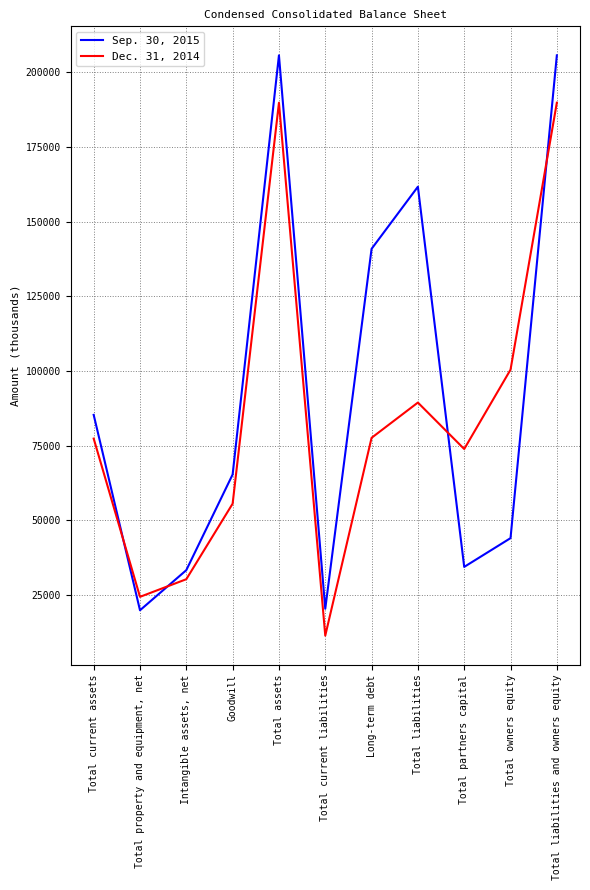

True or false: Dec. 31, 2014 has a value of 30245 at Intangible assets, net.

True